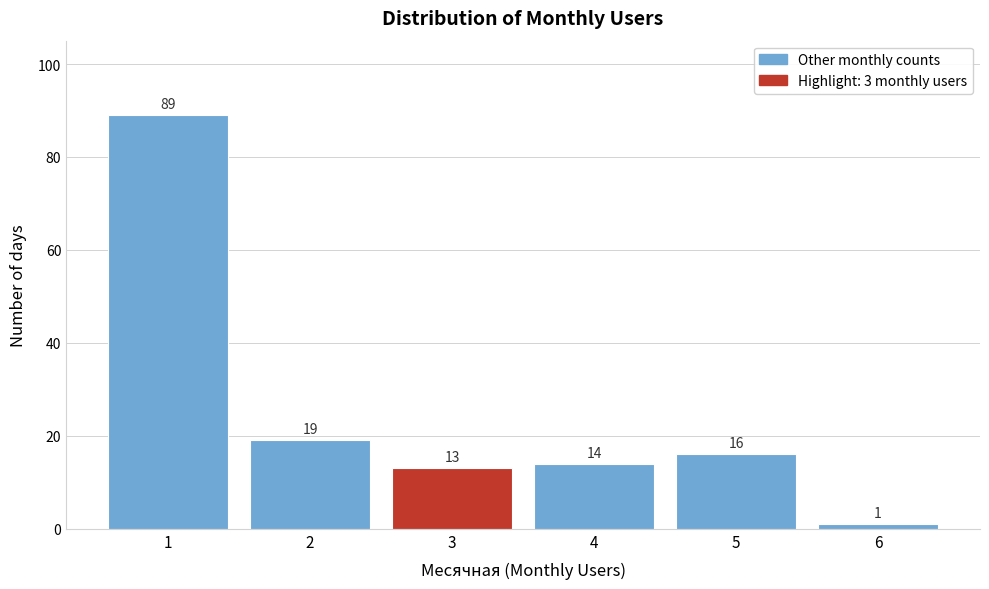

Reading right to left, what are all the values shown in this chart?

6=1	5=16	4=14	3=13	2=19	1=89